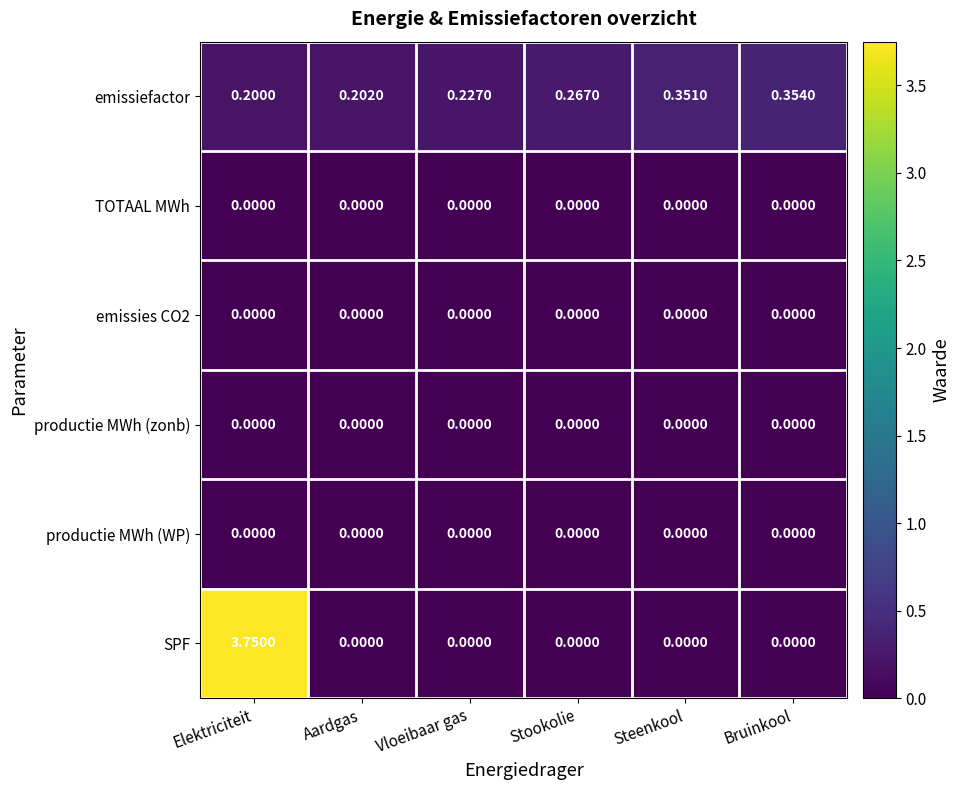

Which series has the widest spread of values?

SPF